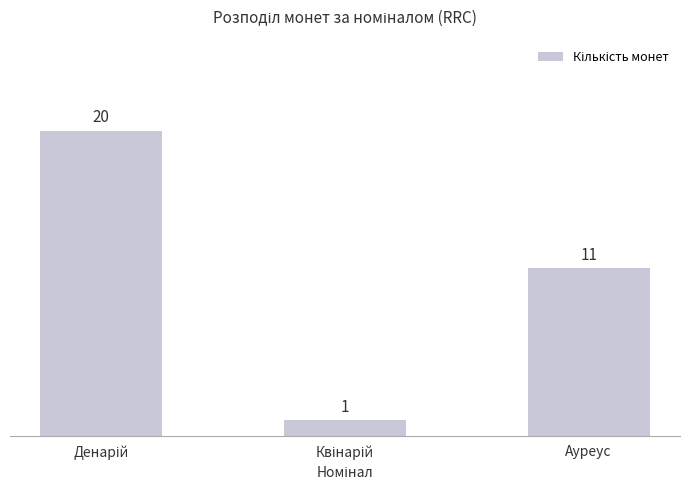

Is it true that the value at Ауреус is 11?

True